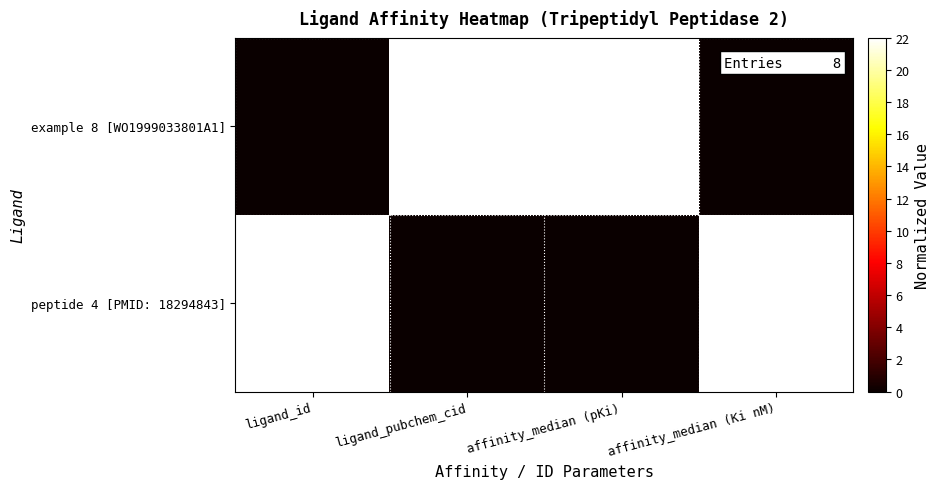

At how many categories does at least one series exceed 13?

4